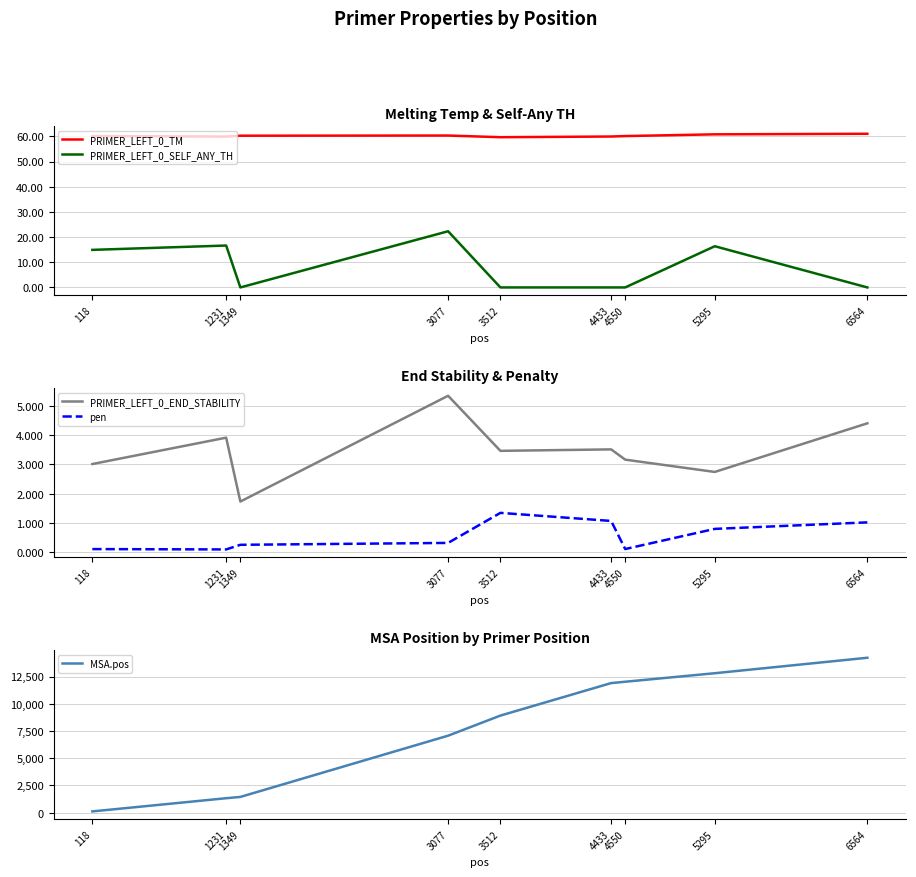

At how many categories does at least one series exceed 10433?

4